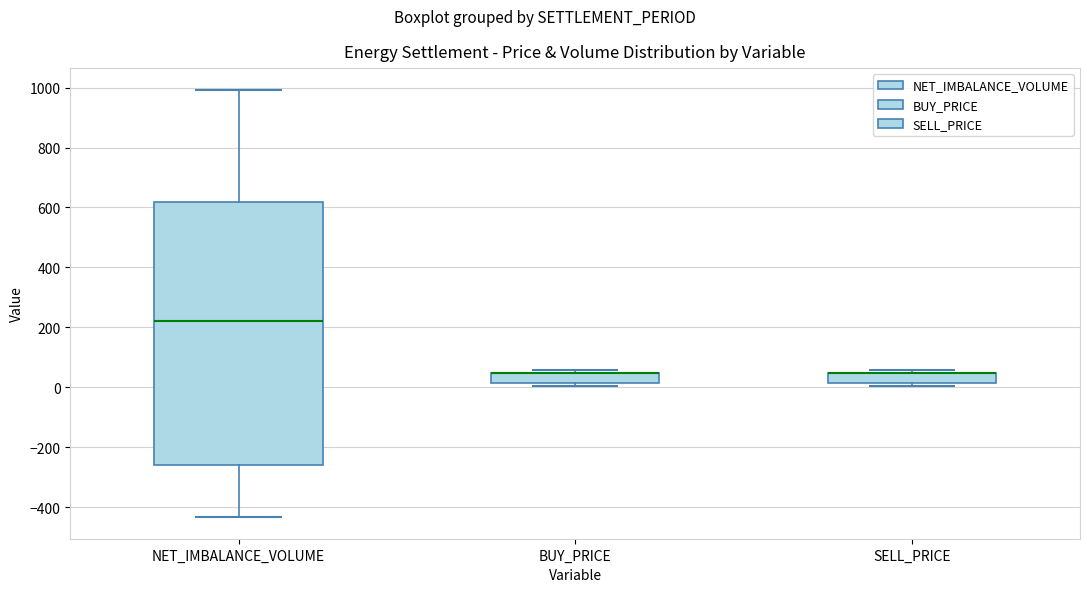

Reading left to right, transcribe this box plot: for each box, give where its median line is, the range the box spans, and where its two whiskers end, as read against the y-axis. The values are not printed on the chart, so give them approximately, as read against the axis.

NET_IMBALANCE_VOLUME: median 220, box -260 to 620, whiskers -440 to 1000
BUY_PRICE: median 40 (drawn on the box's upper edge), box 20 to 40, whiskers 0 to 60
SELL_PRICE: median 40 (drawn on the box's upper edge), box 20 to 40, whiskers 0 to 60